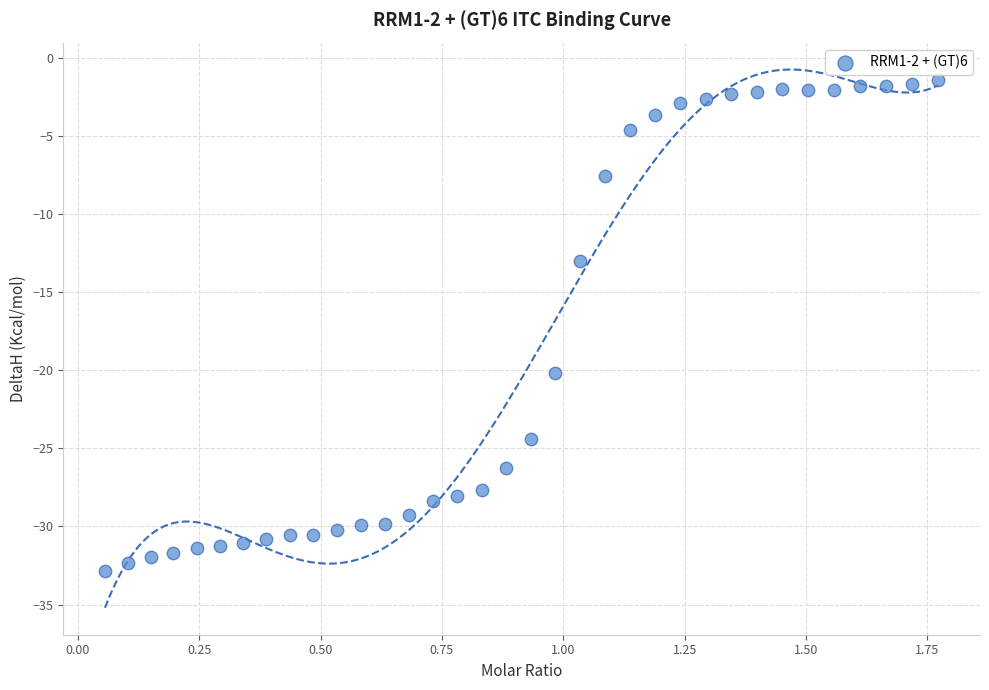

What Y value in the scatter plot is closest to -17?

-20.2